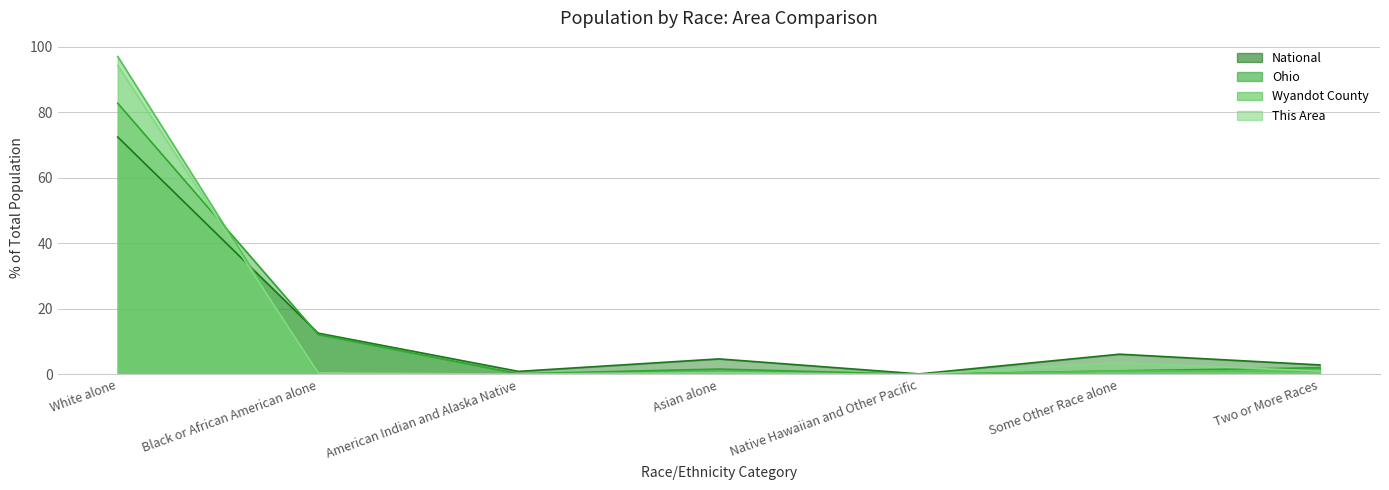

After their last crossing, which series has the higher values: Wyandot County or Ohio?

Ohio